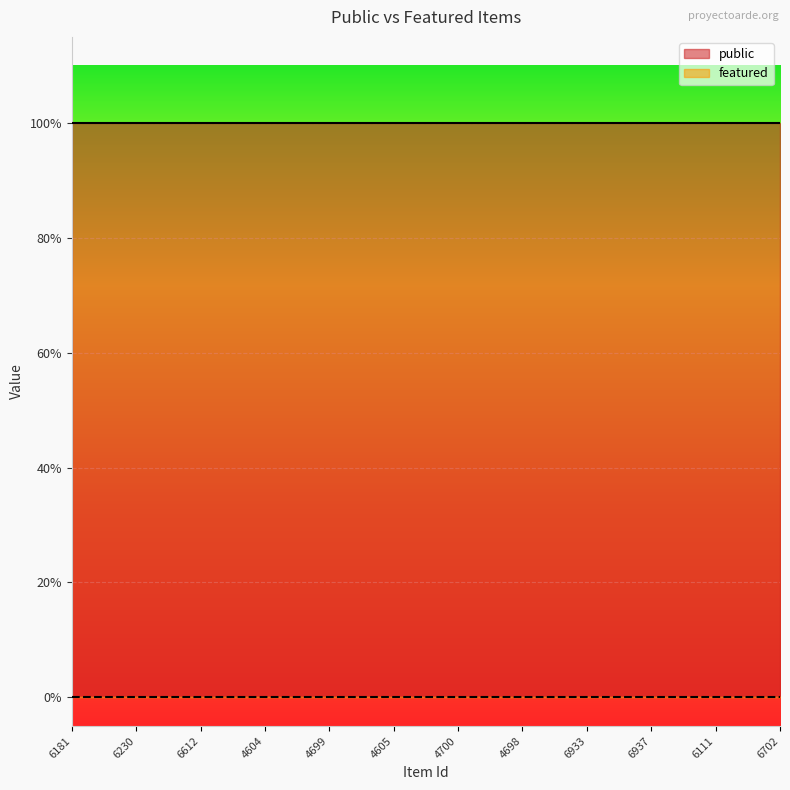

How many lines are shown in the chart?

2